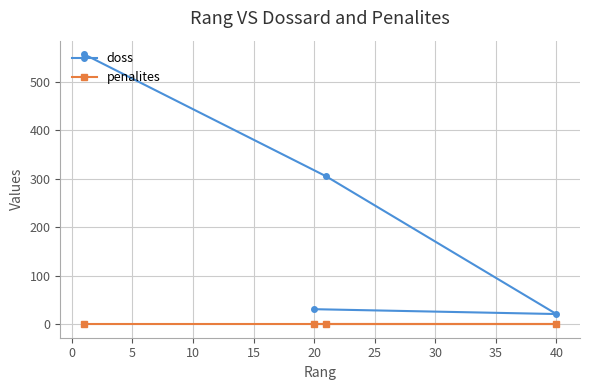

Reading right to left, list all the values displayed in this chart.

doss: 21	305	31	557
penalites: 0	0	0	0